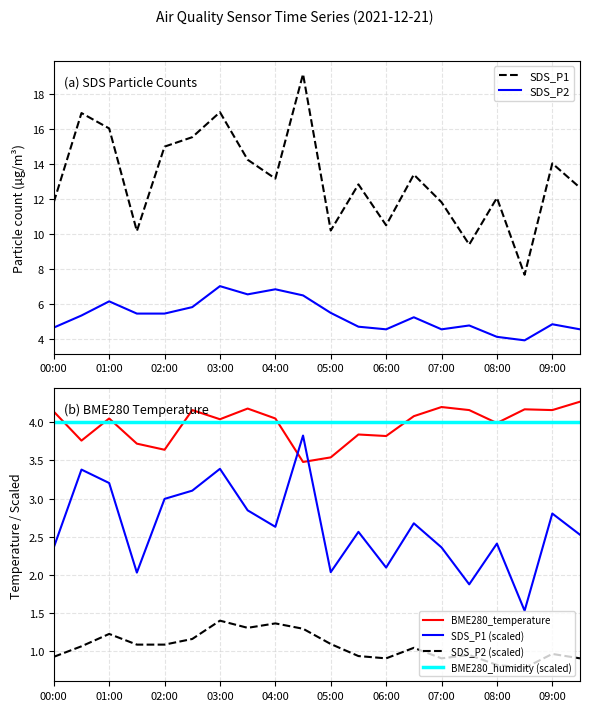

True or false: SDS_P1 (scaled) and SDS_P2 (scaled) cross at least once.

False